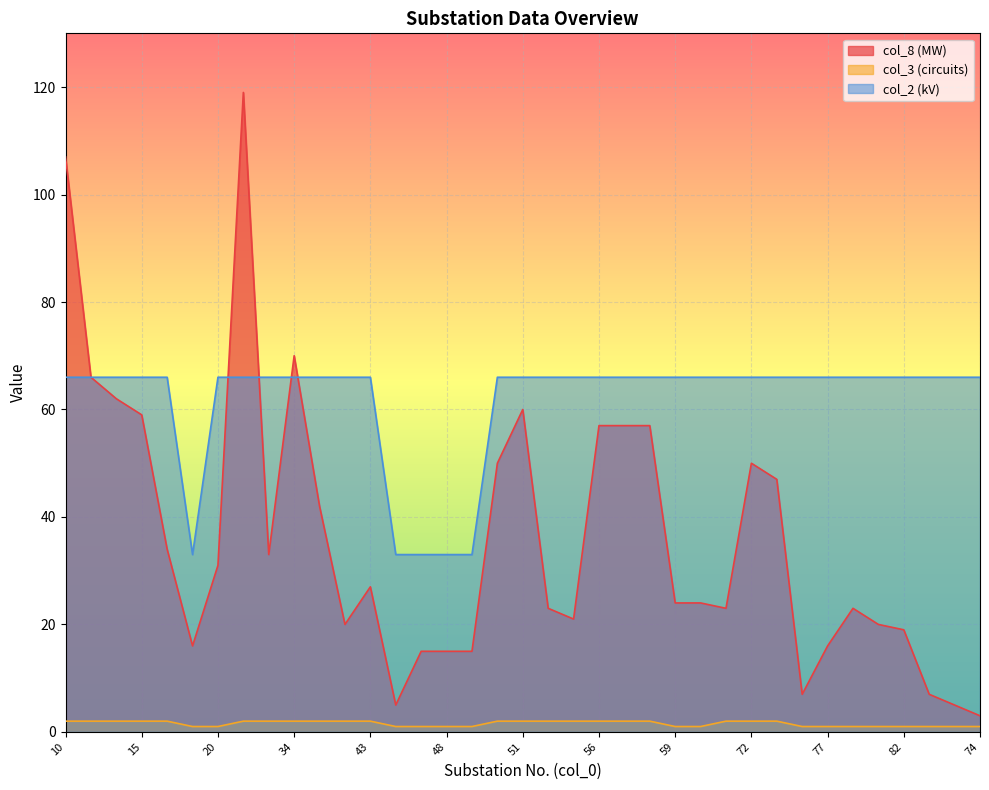

How many lines are shown in the chart?

3